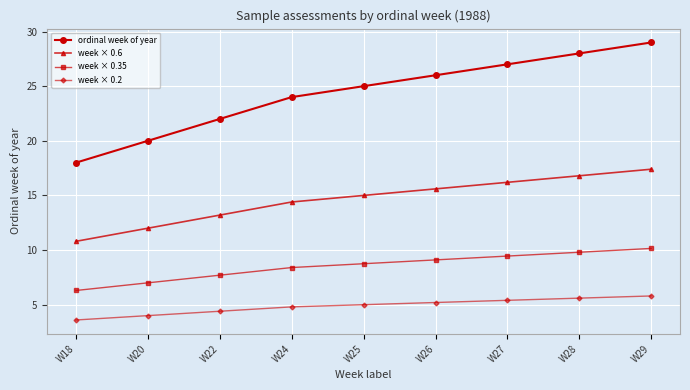

Does the chart have visible grid lines?

Yes